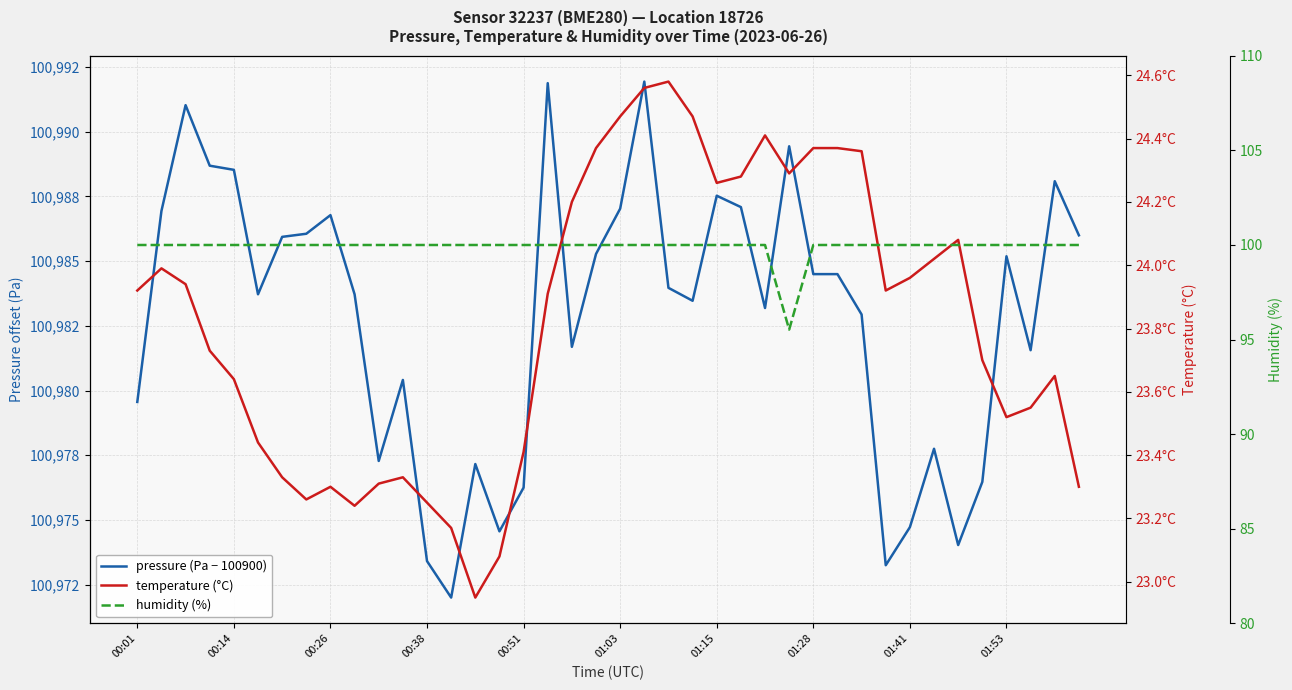

Is the value of temperature (°C) at 16 greater than the value of pressure (Pa − 100900) at 25?

No